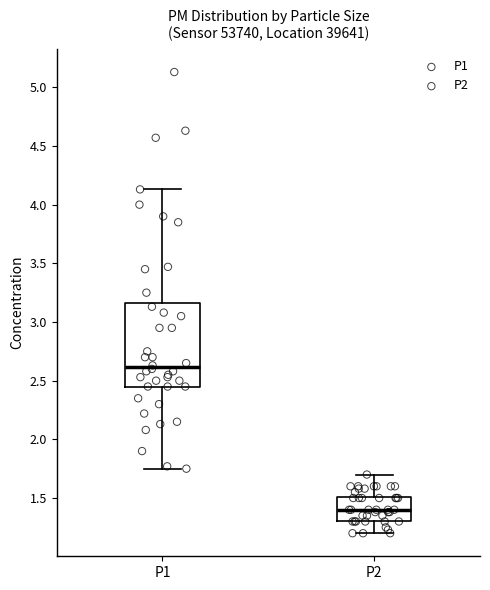

Where does the lower whisker of the box for P1 end on the y-axis? The values are not printed on the chart, so give them approximately, as read against the axis.

1.75